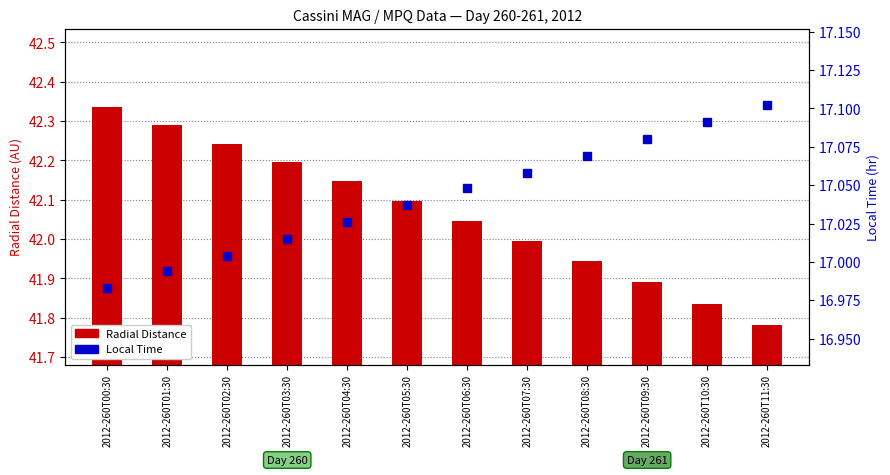

Which category has the highest value across all series?

2012-260T00:30